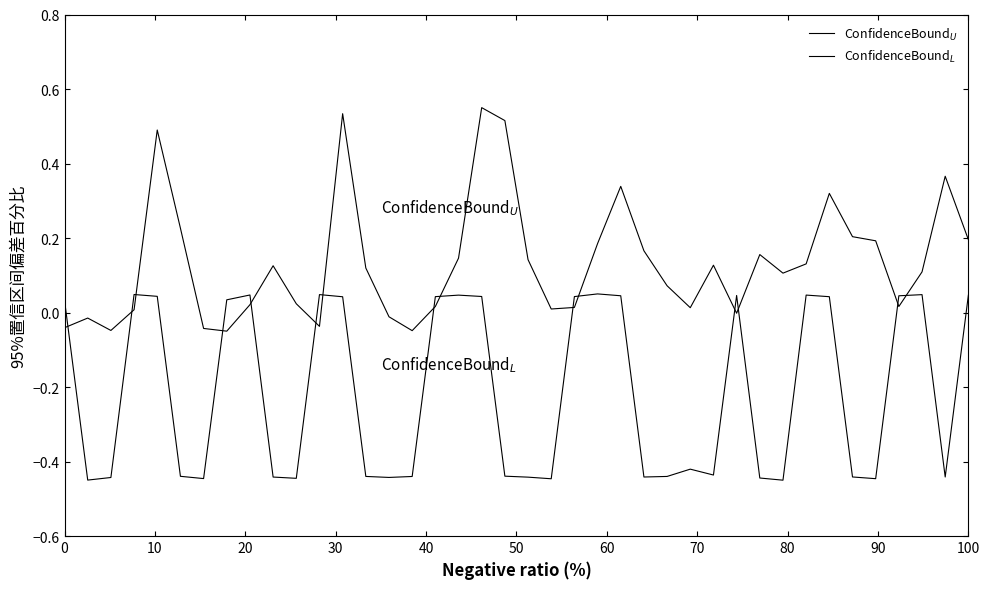

How many lines are shown in the chart?

2